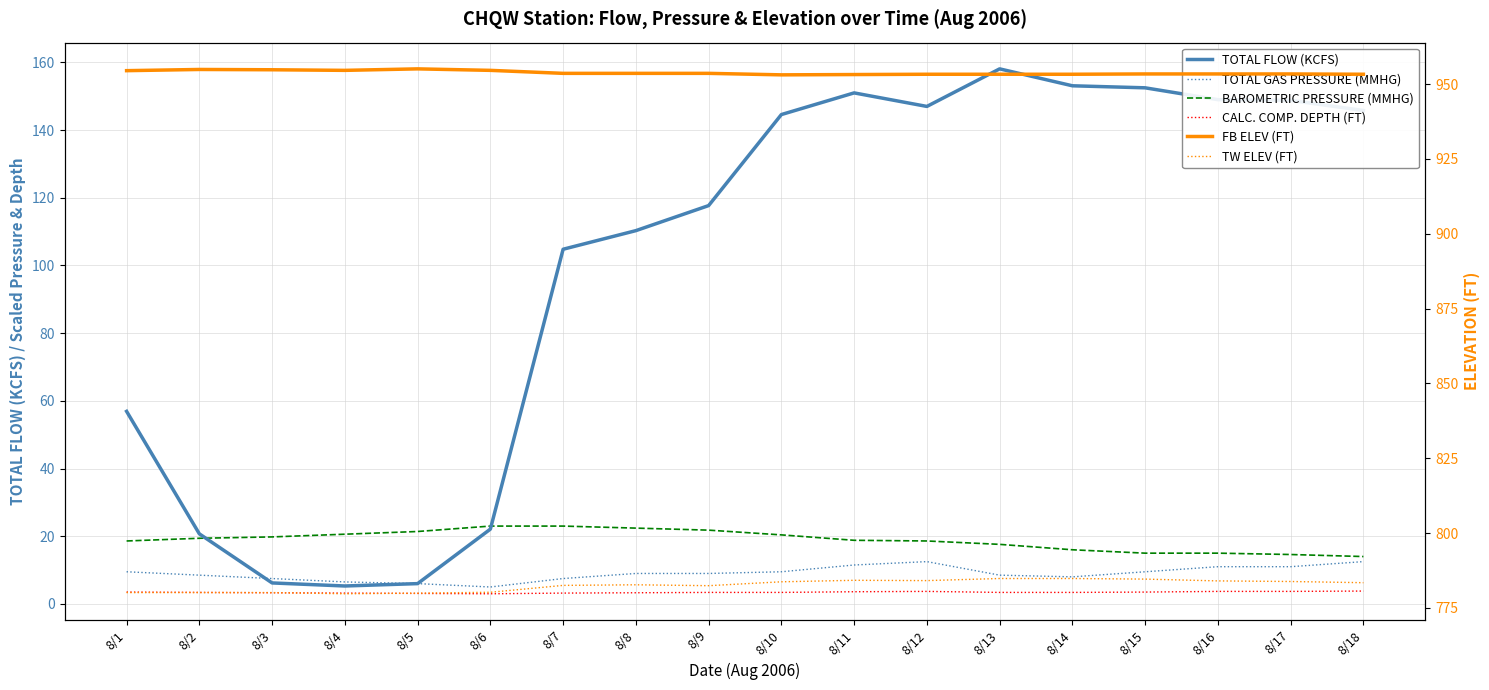

Where is the first local maximum for CALC. COMP. DEPTH (FT)?

8/12